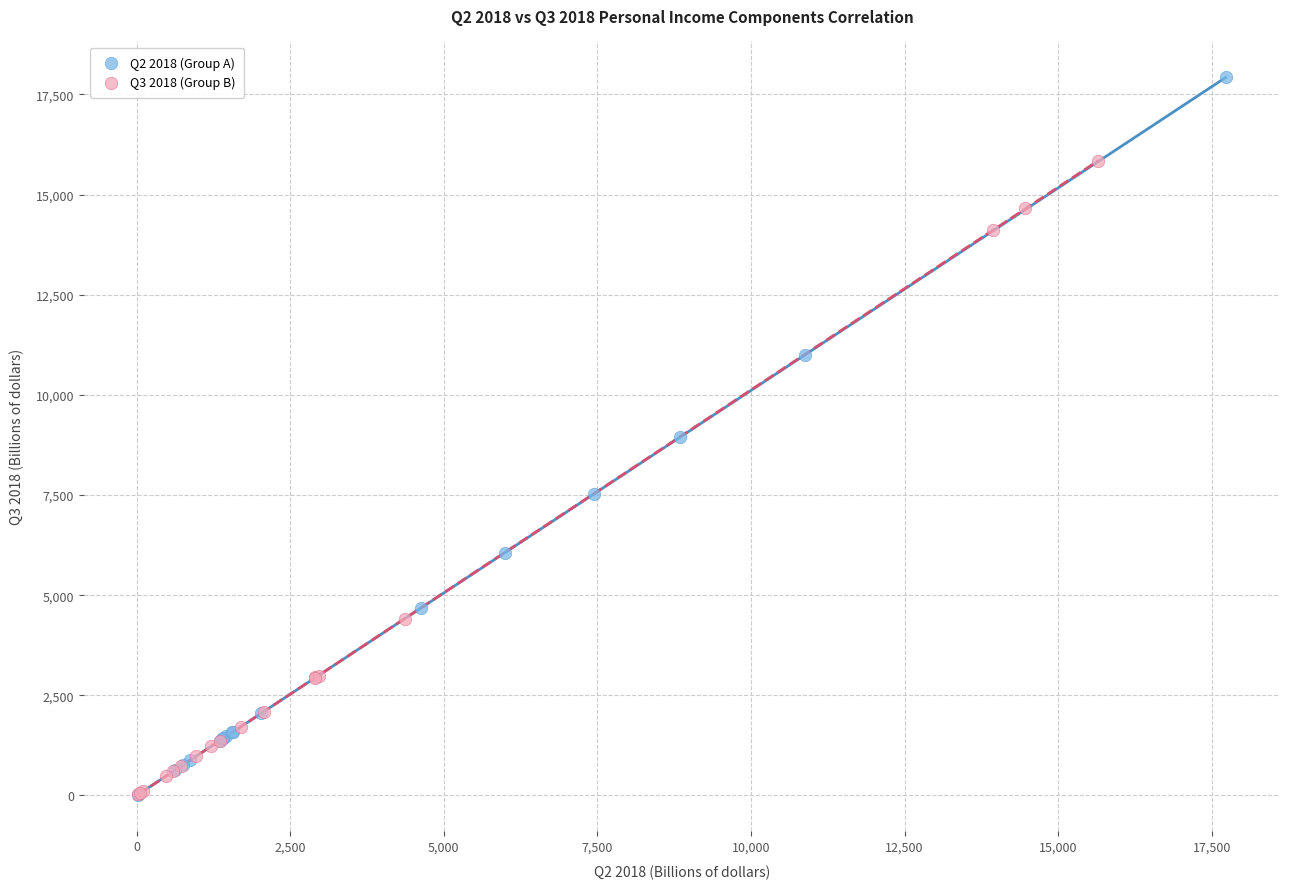

Which series reaches the maximum Y coordinate?

Q2 2018 (Group A)